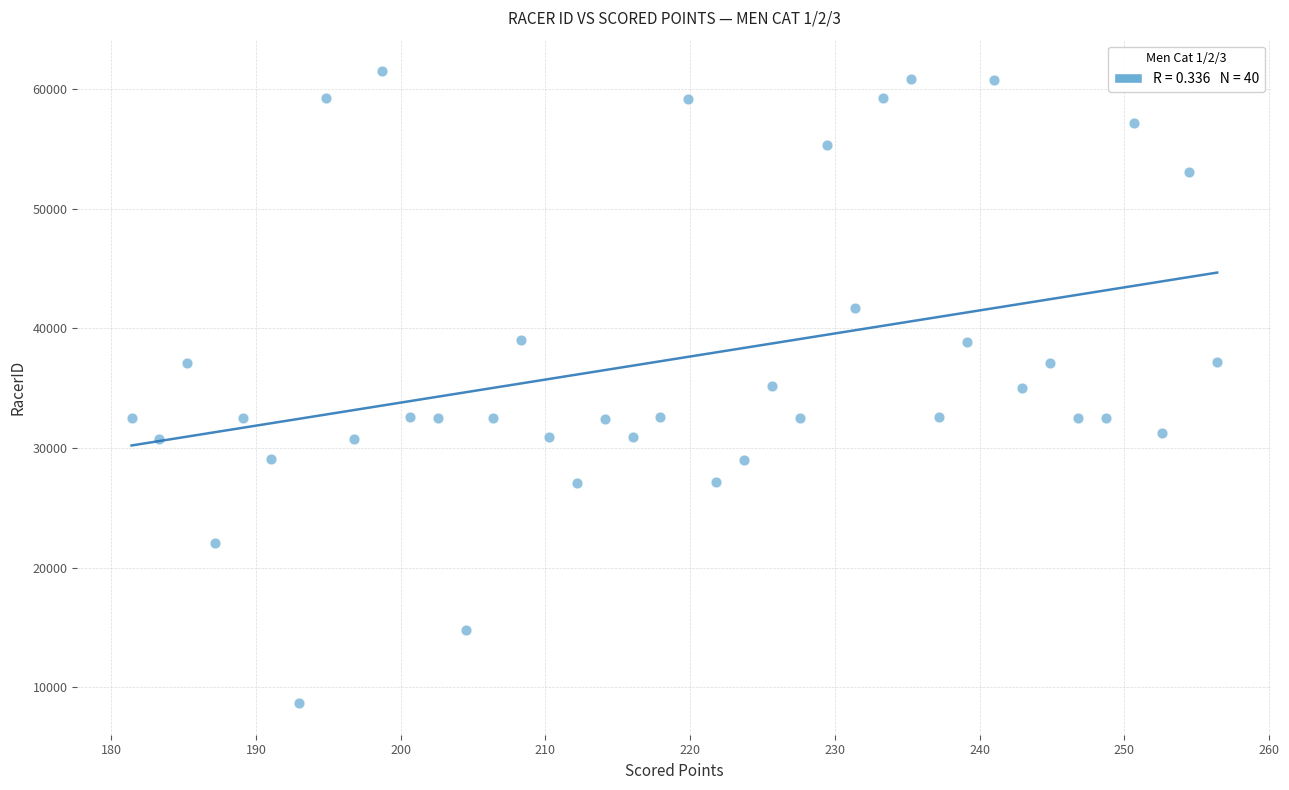

What is the range of Y values (max minus min)?

52822